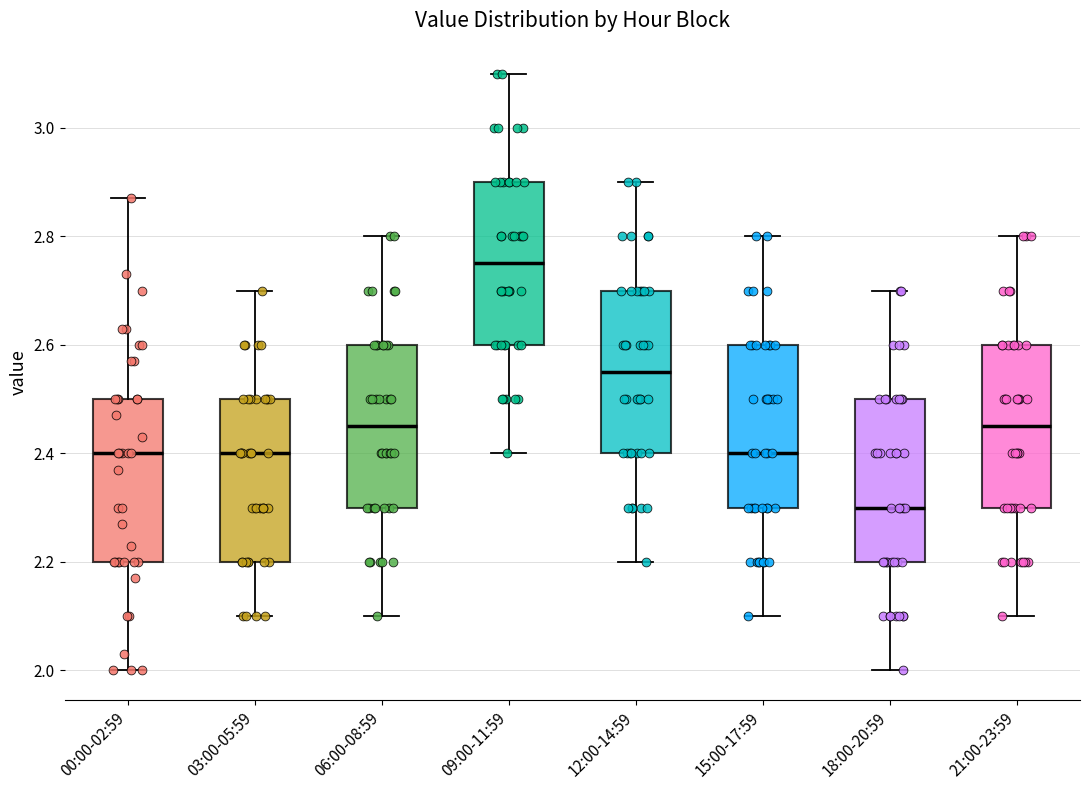

Which box has the highest median line?

09:00-11:59